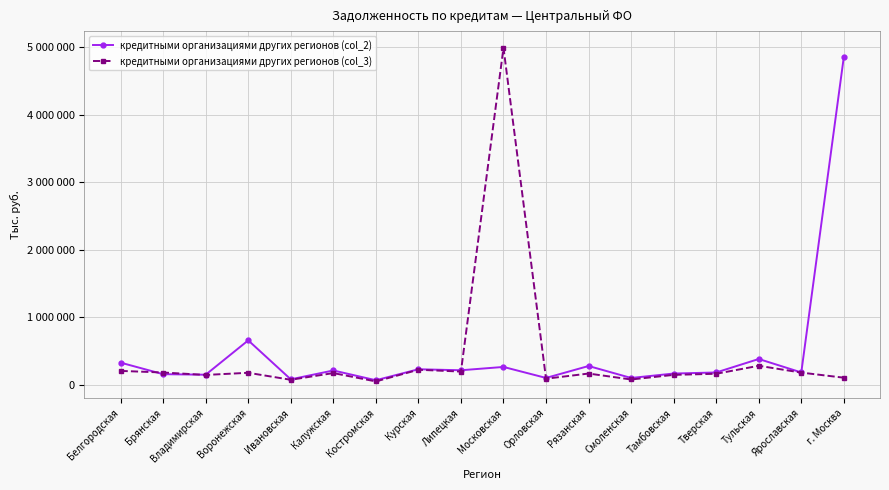

What are all the series names shown in the legend?

кредитными организациями других регионов (col_2), кредитными организациями других регионов (col_3)